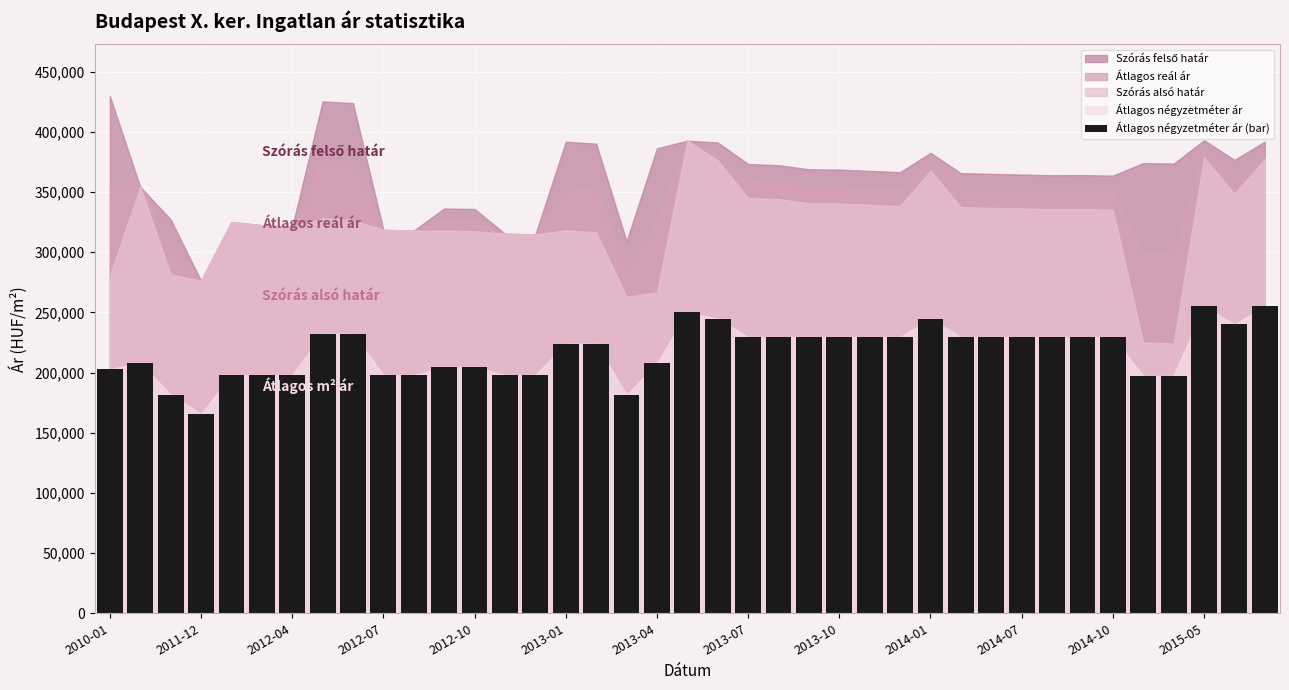

What is the value of the 13th bar from the left?

204426